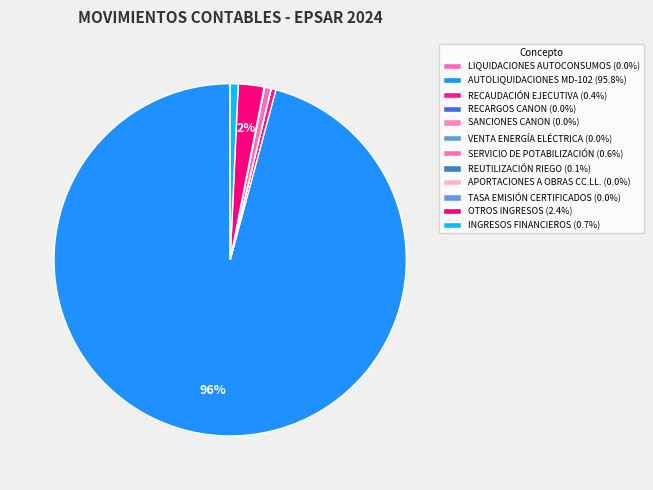

Combined, do RECARGOS CANON and RECAUDACIÓN EJECUTIVA account for over 50%?

No